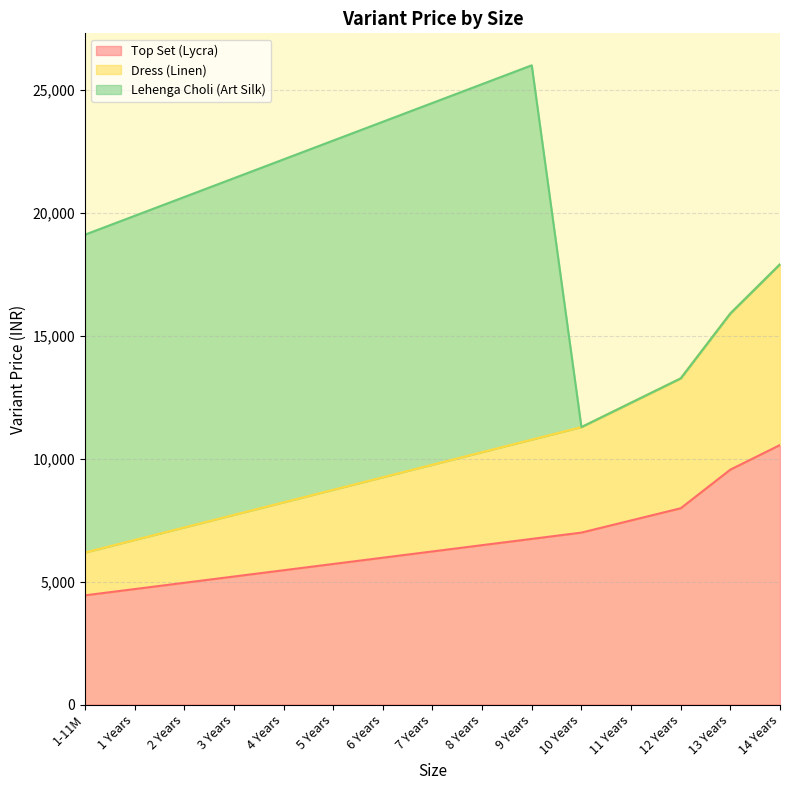

Is the value of Top Set (Lycra) at 5 Years greater than the value of Dress (Linen) at 13 Years?

No